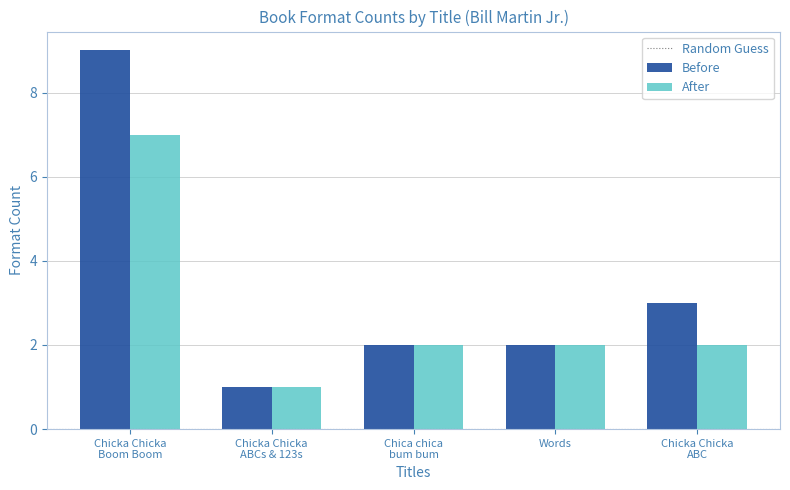

Is it true that After equals 3 at Words?

False